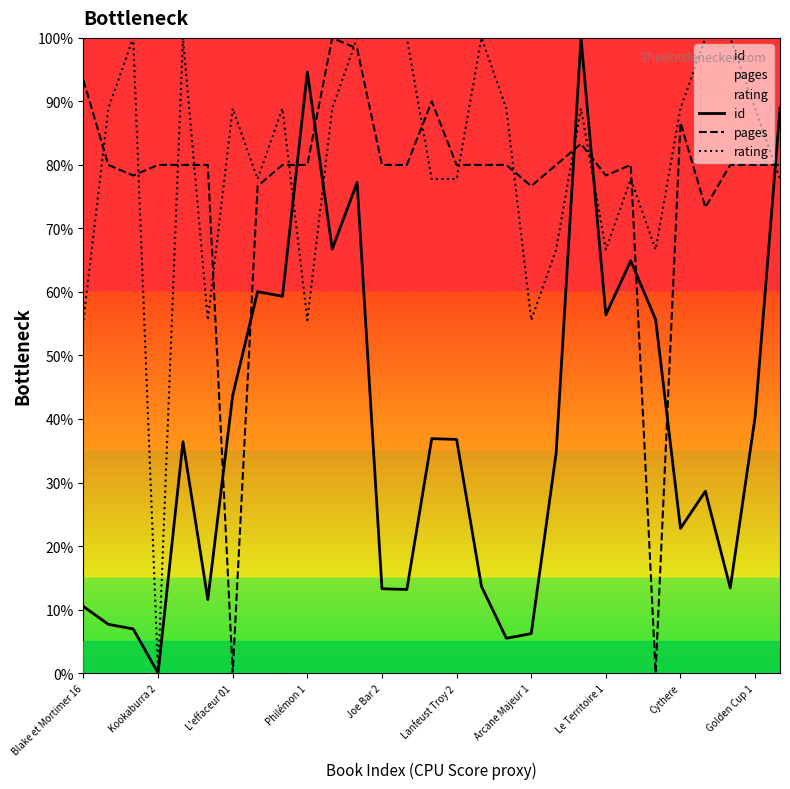

What are all the series names shown in the legend?

id, pages, rating